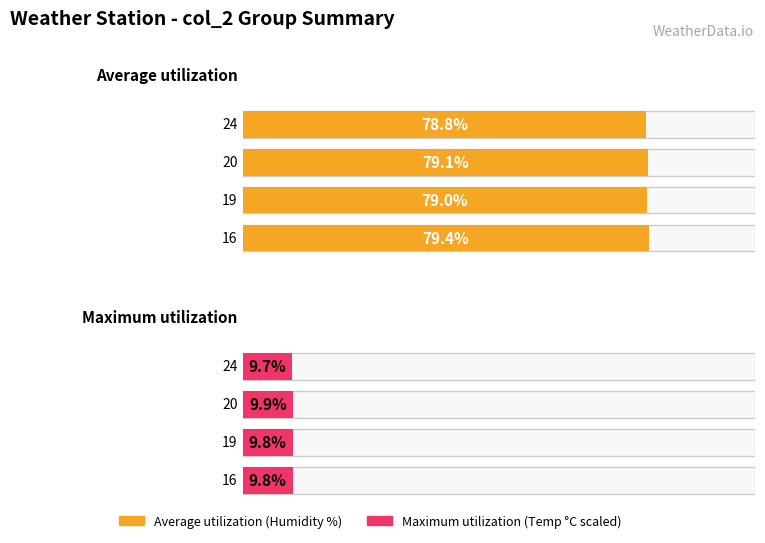

List the series in order of their peak value, highest first.

Average utilization, Maximum utilization